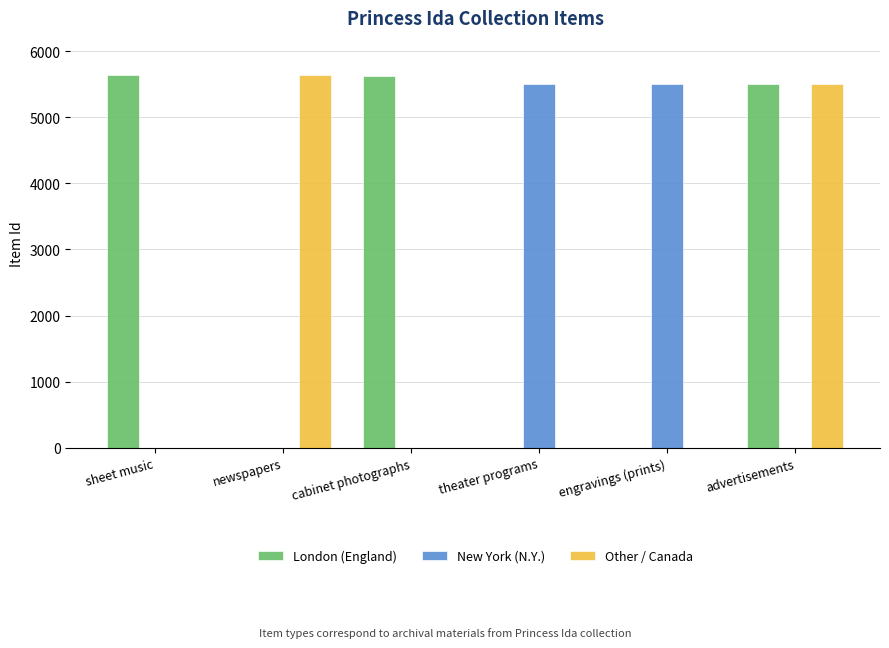

Where is London (England) nearest to the value 2818?

advertisements